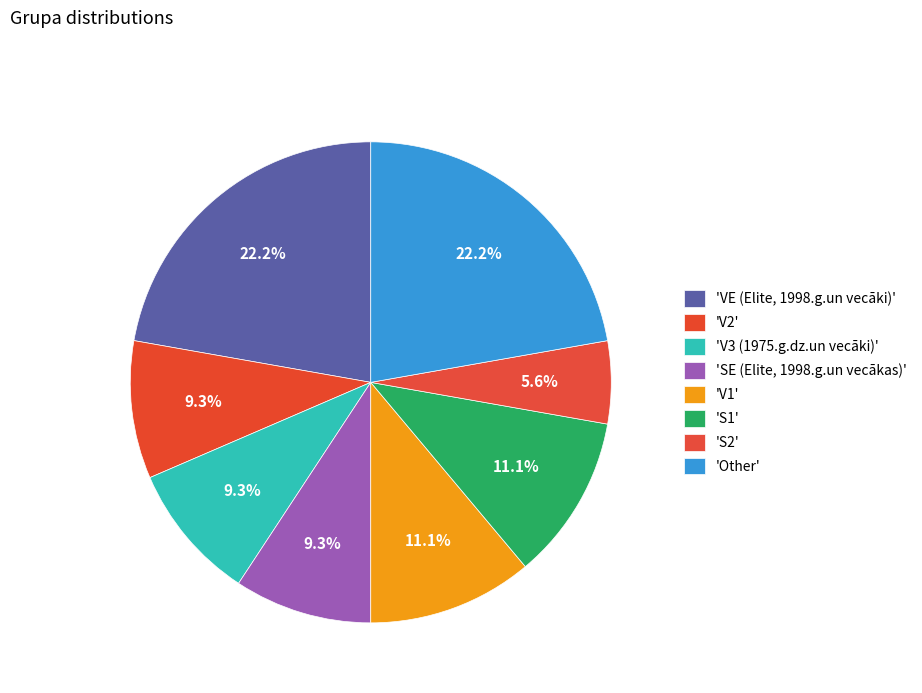

How many slices are in this pie chart?

8